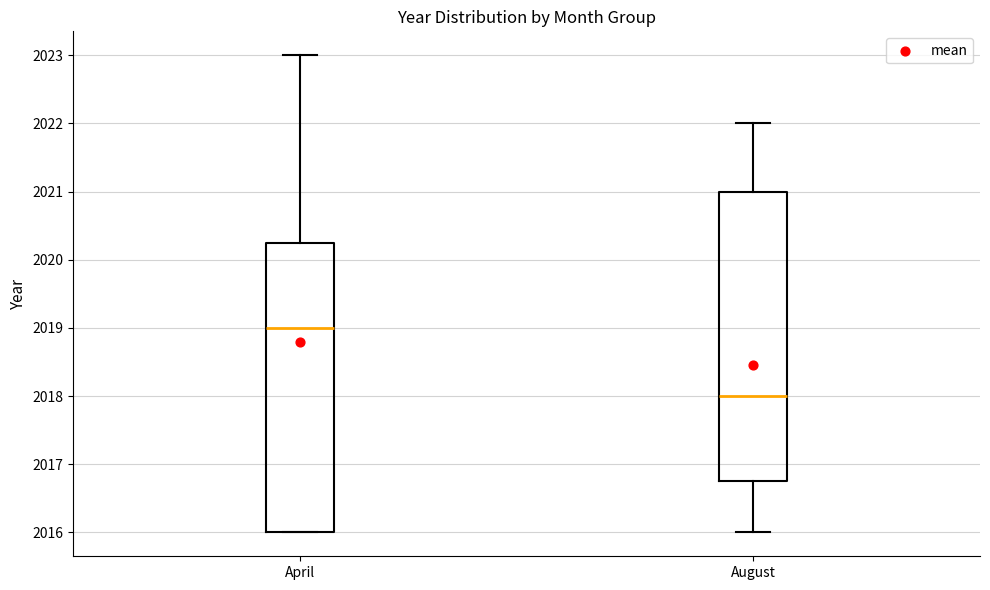

Where is the upper edge of the box for April on the y-axis? The values are not printed on the chart, so give them approximately, as read against the axis.

2020.3